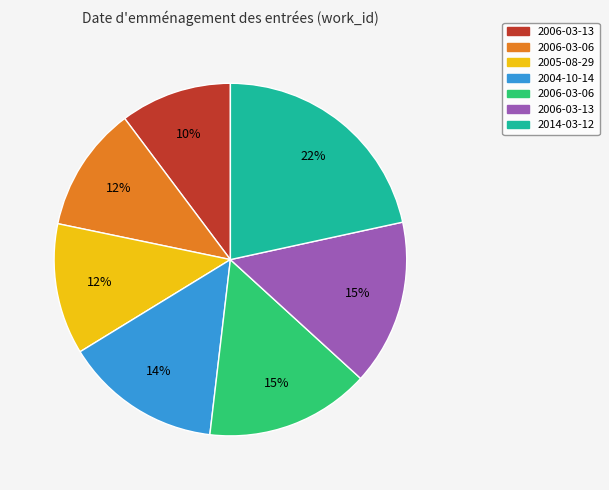

Is there any slice that represents more than half of the pie?

No